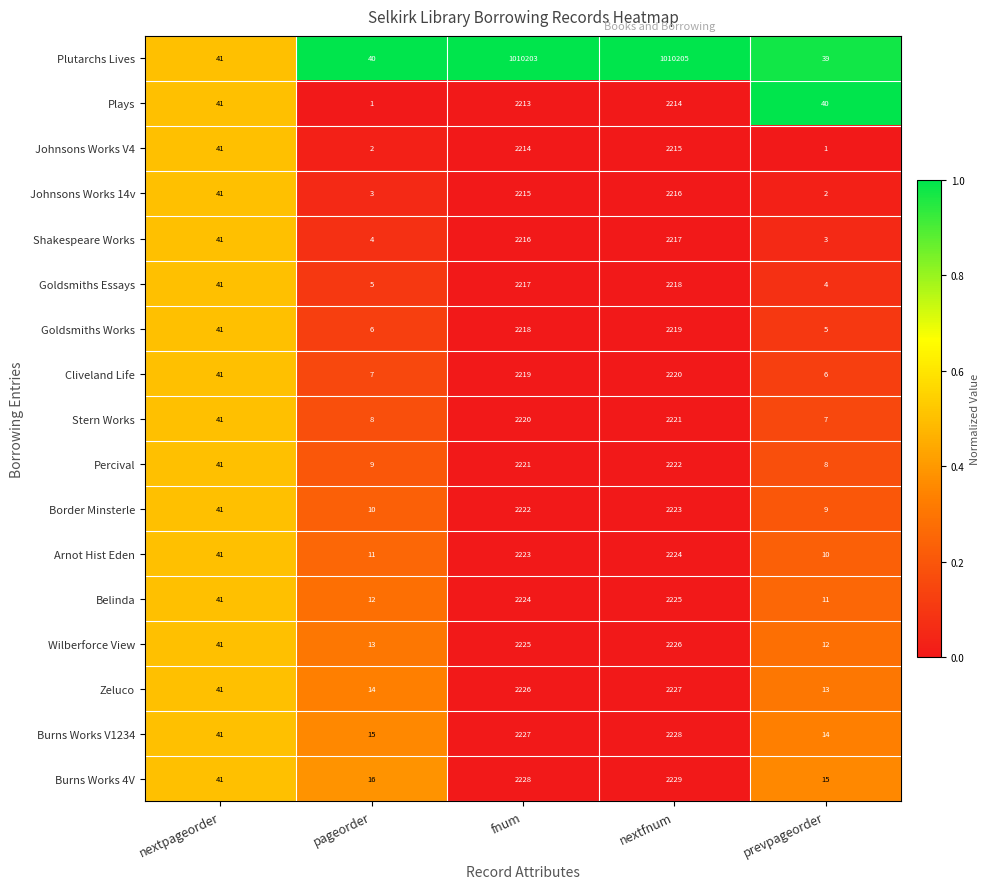

How many series are shown in this chart?

17